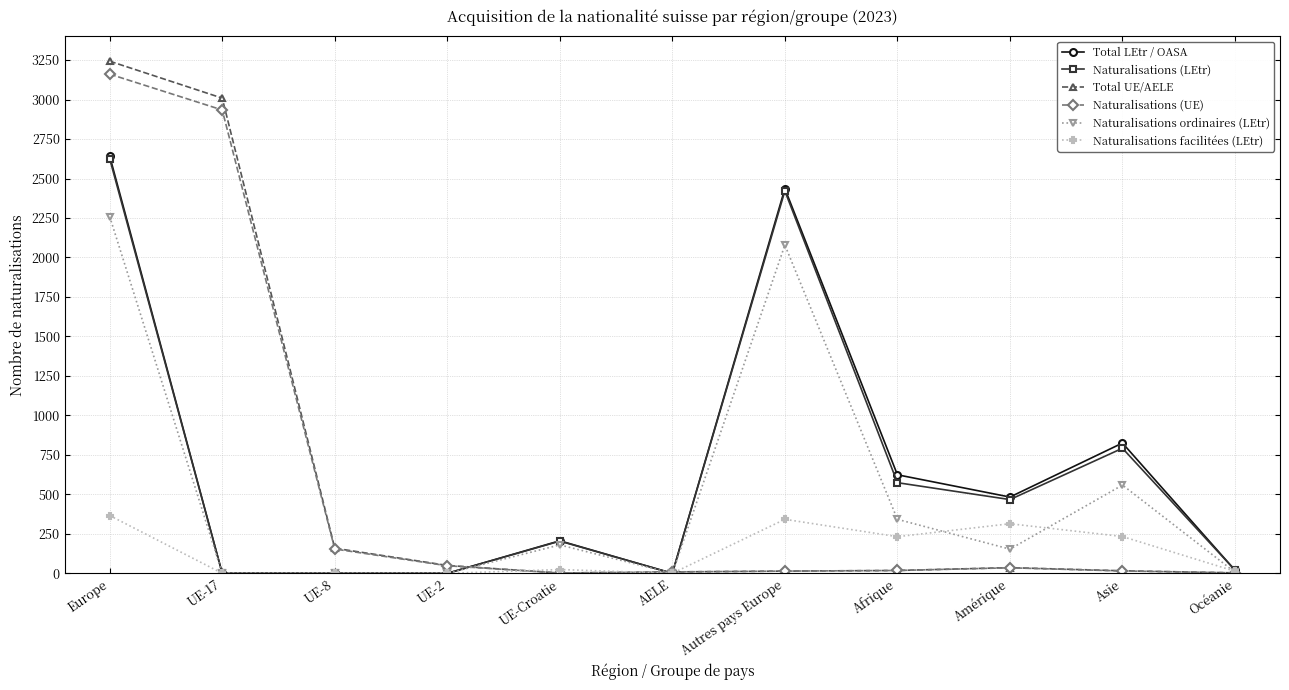

True or false: Naturalisations ordinaires (LEtr) and Naturalisations facilitées (LEtr) intersect in this chart.

True